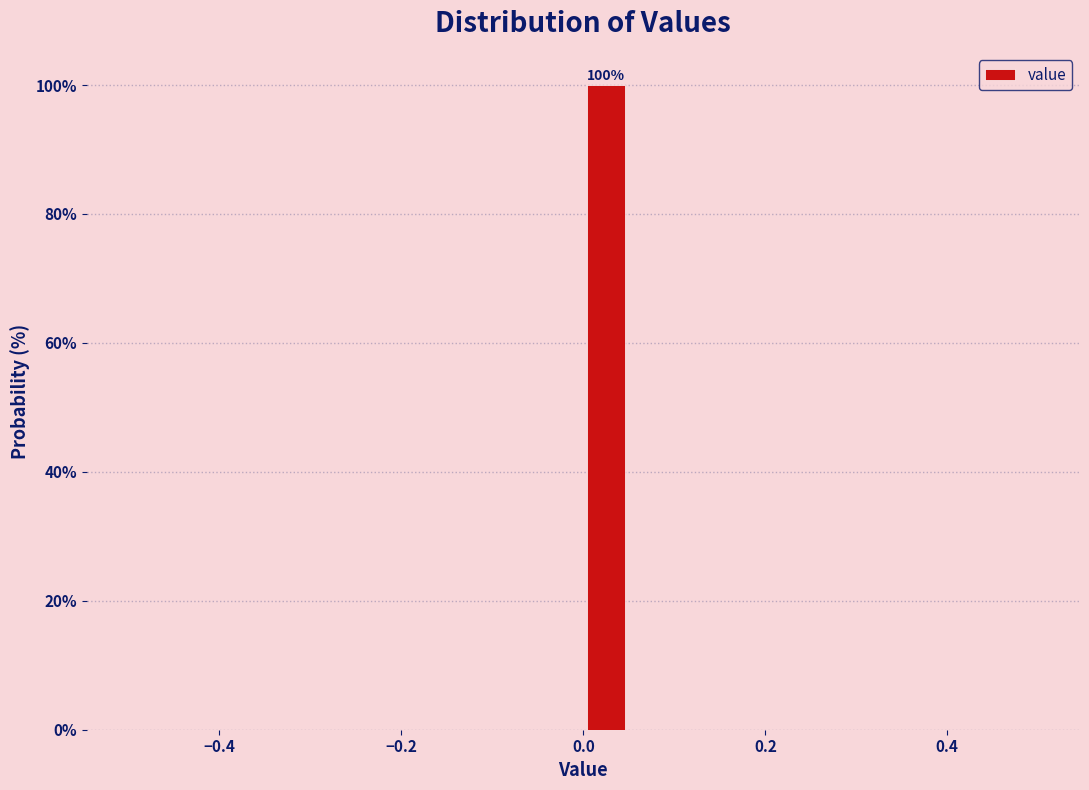

Around what value on the x-axis is the tallest bar? Give the approximate position of its centre, as read against the axis.

0.02